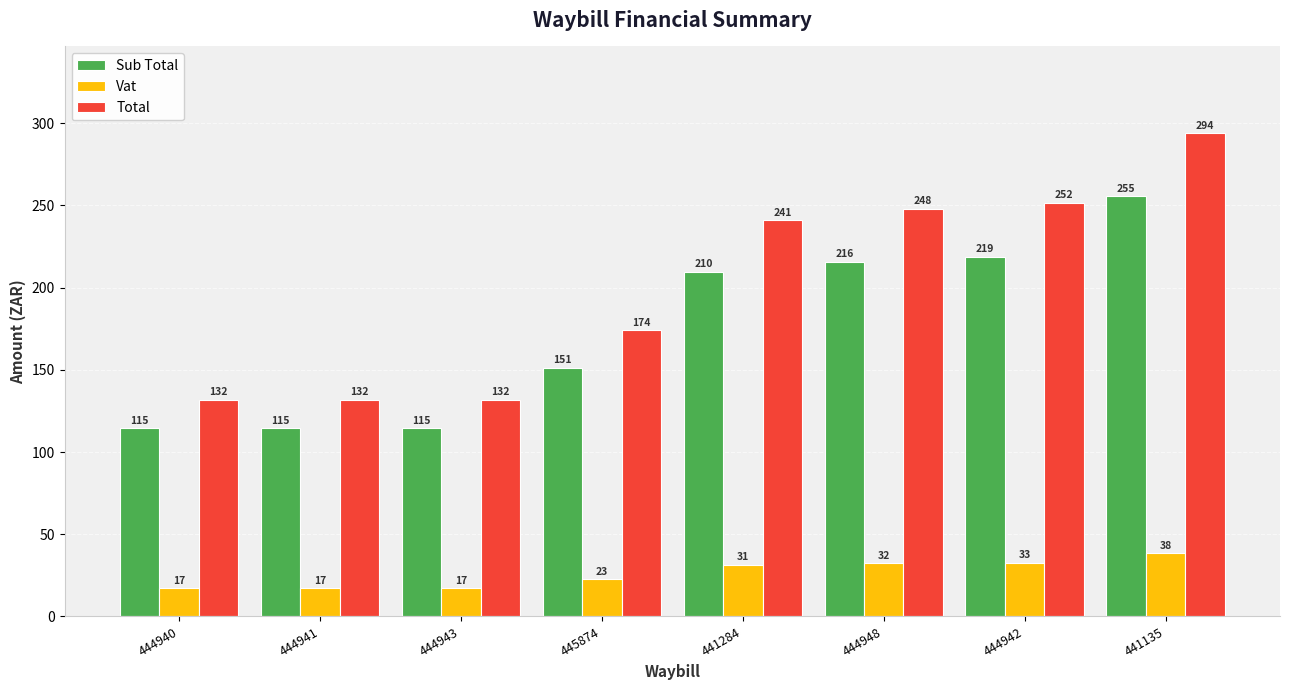

What is the lowest value of the Total series?

131.8